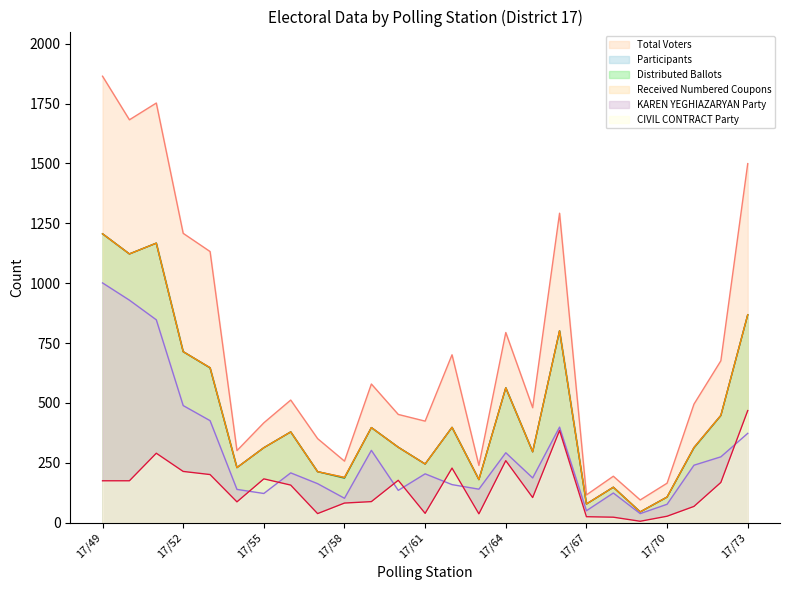

What is the difference between the highest and lowest values at 17/54?

214